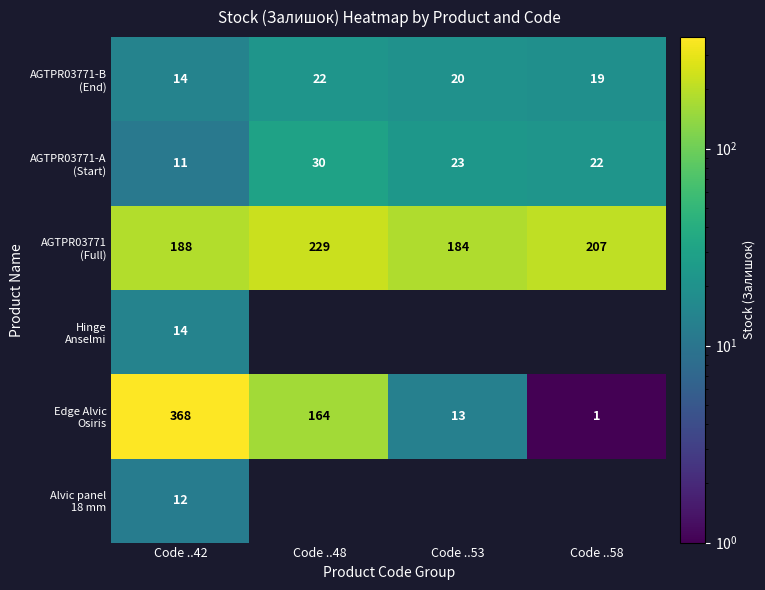

What is the spread (max minus min) of values at Code ..42?

357